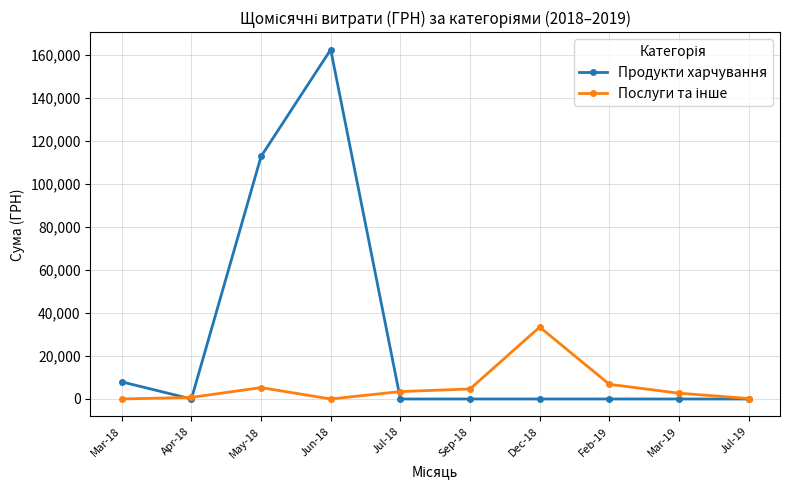

What is the label of the 3rd point from the left?

May-18